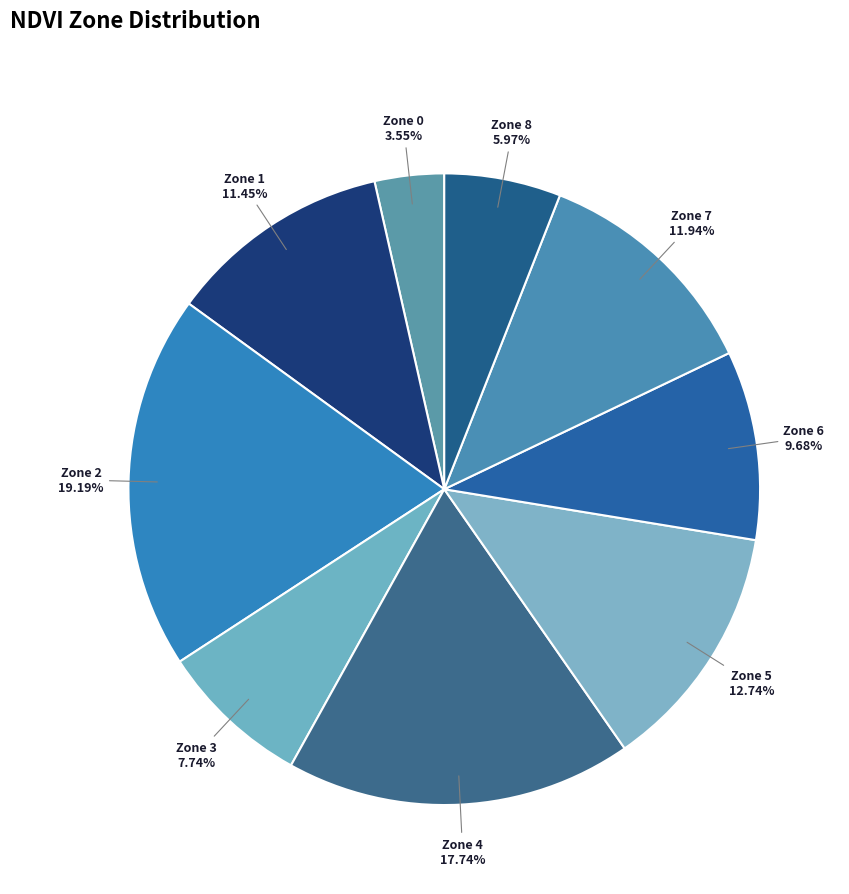

How many slices are in this pie chart?

9